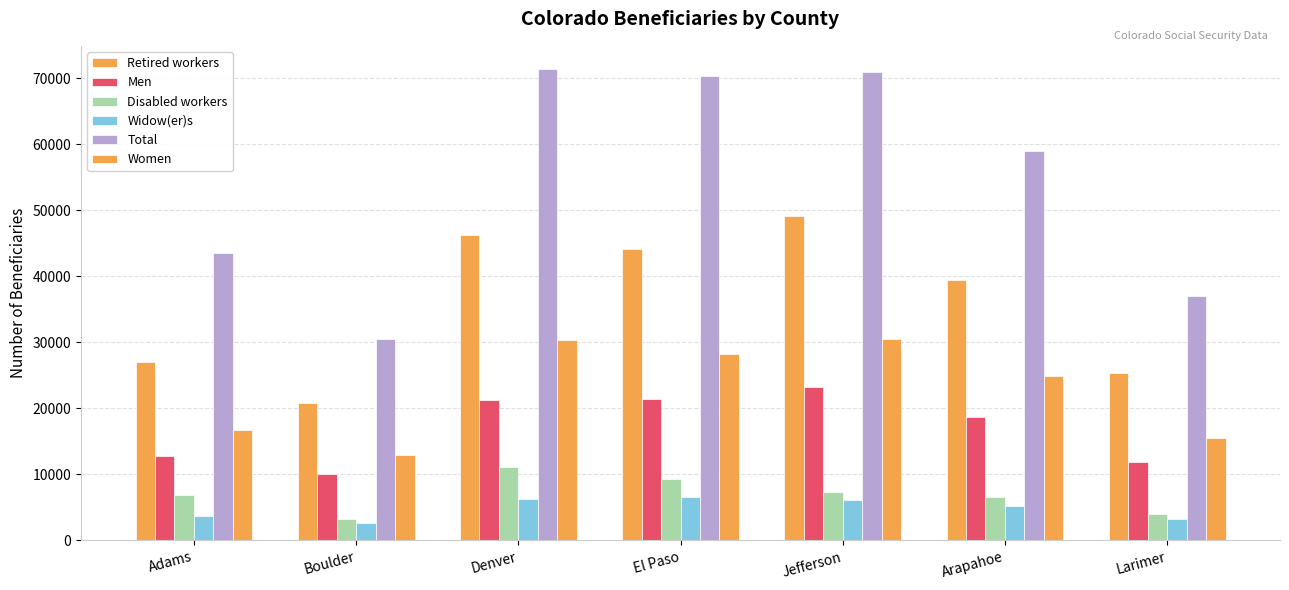

Is it true that Men equals 10070 at Boulder?

True